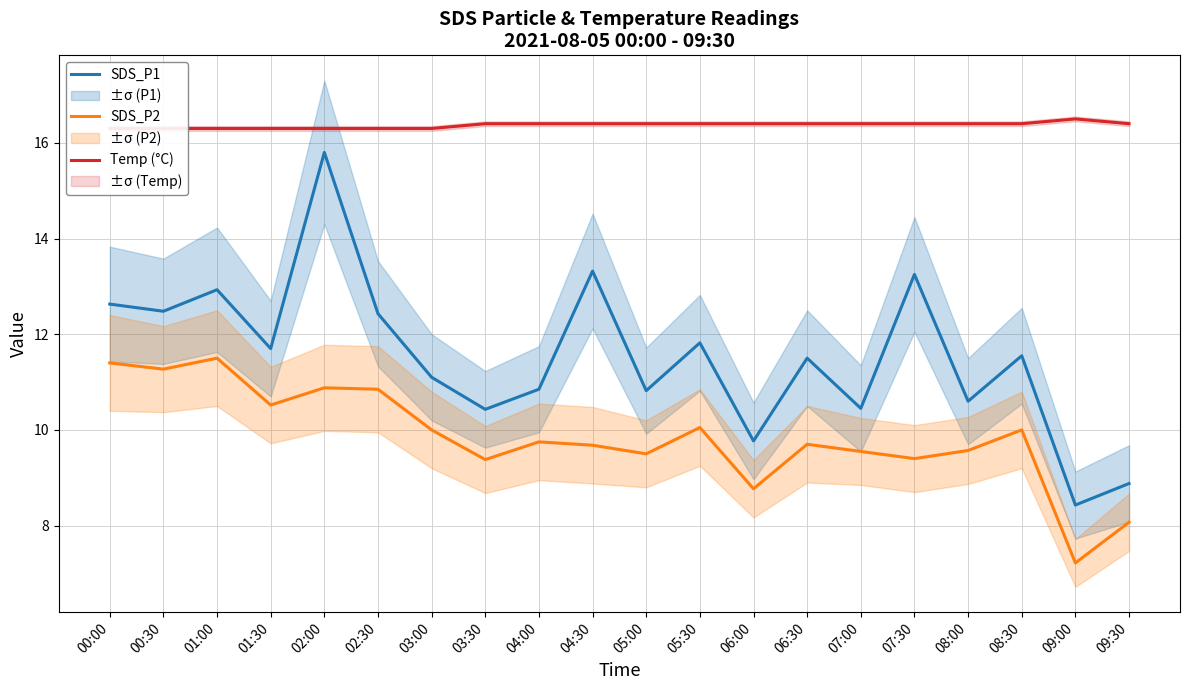

What is the spread (max minus min) of values at 08:00?

6.8